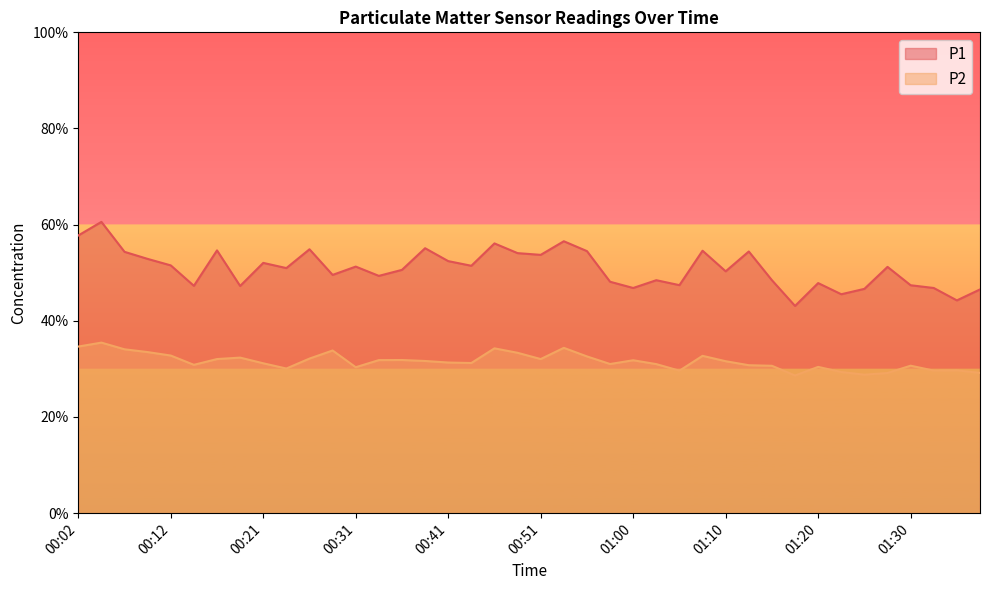

True or false: P2 and P1 intersect in this chart.

False